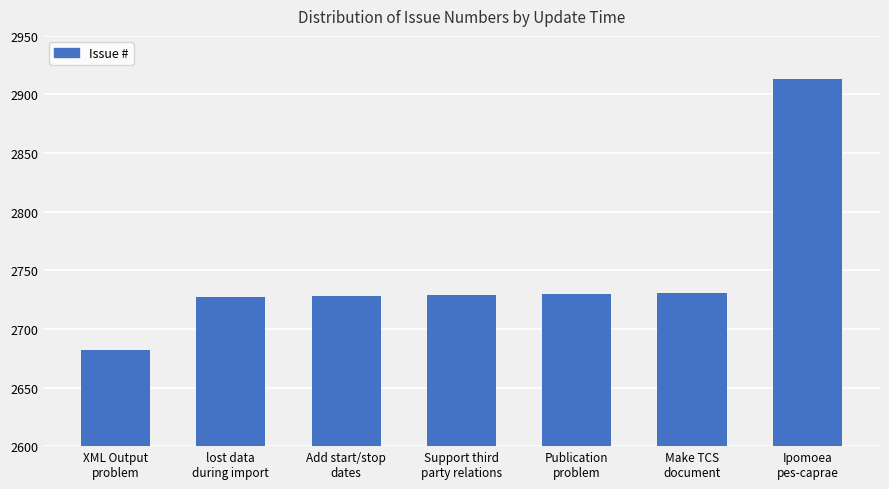

What is the maximum value shown in the chart?

2913